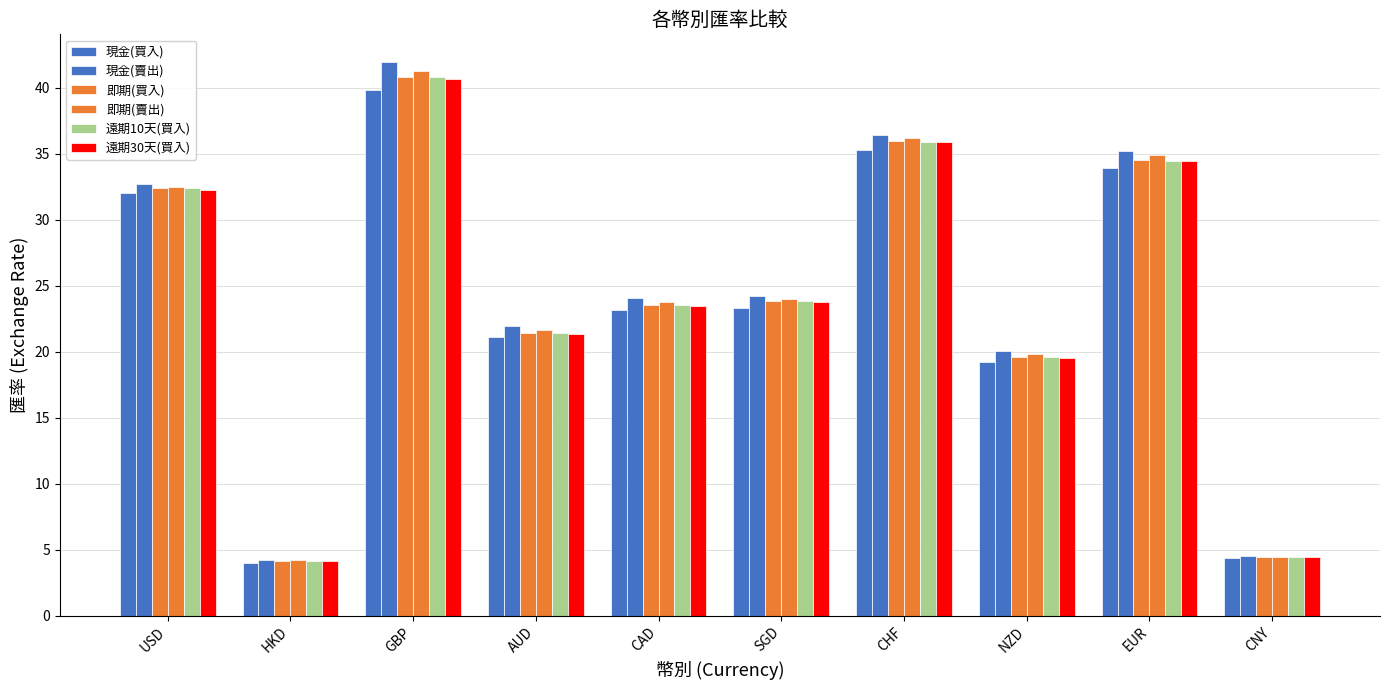

Where is 現金(賣出) nearest to the value 23?

CAD